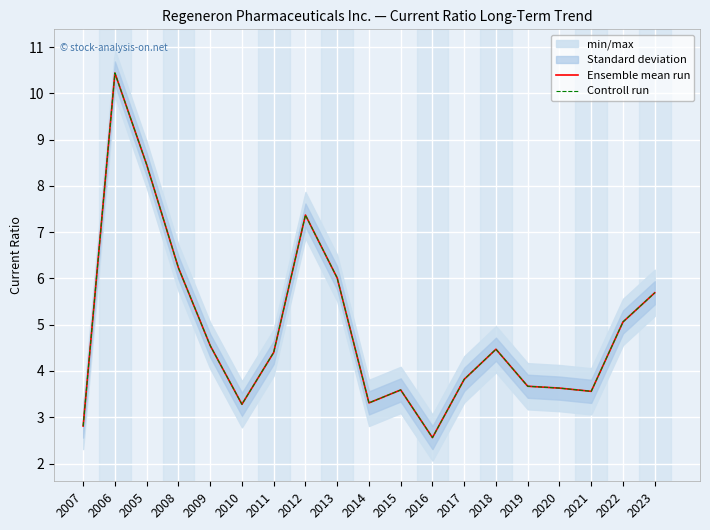

Rank the categories by Controll run value from highest to lowest.

2006, 2005, 2012, 2008, 2013, 2023, 2022, 2009, 2018, 2011, 2017, 2019, 2020, 2015, 2021, 2014, 2010, 2007, 2016